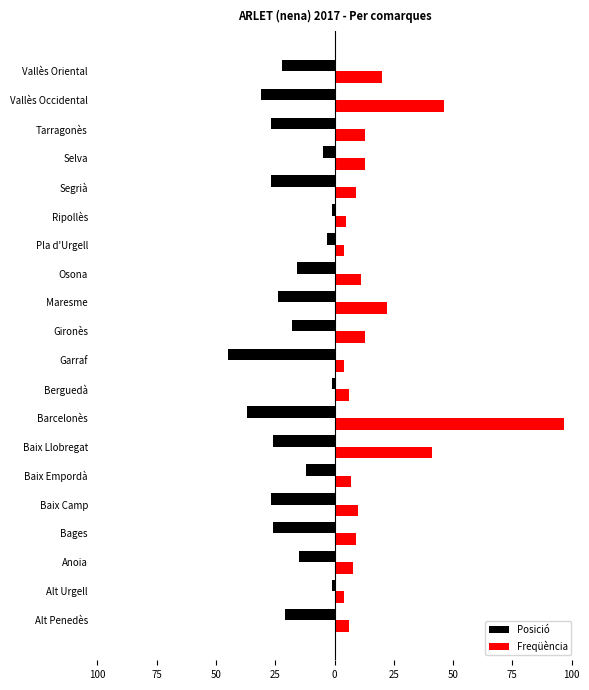

What are all the series names shown in the legend?

Posició, Freqüència